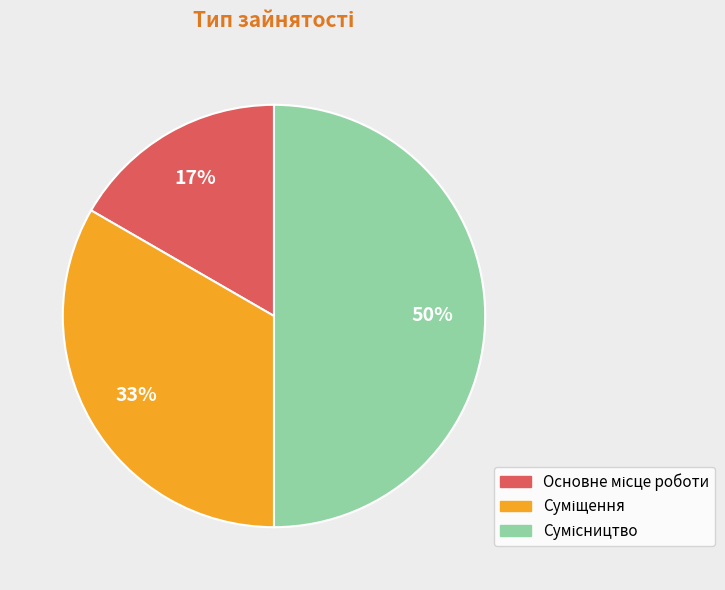

To the nearest percent, what is the difference between the largest and smallest slice percentages?

33%